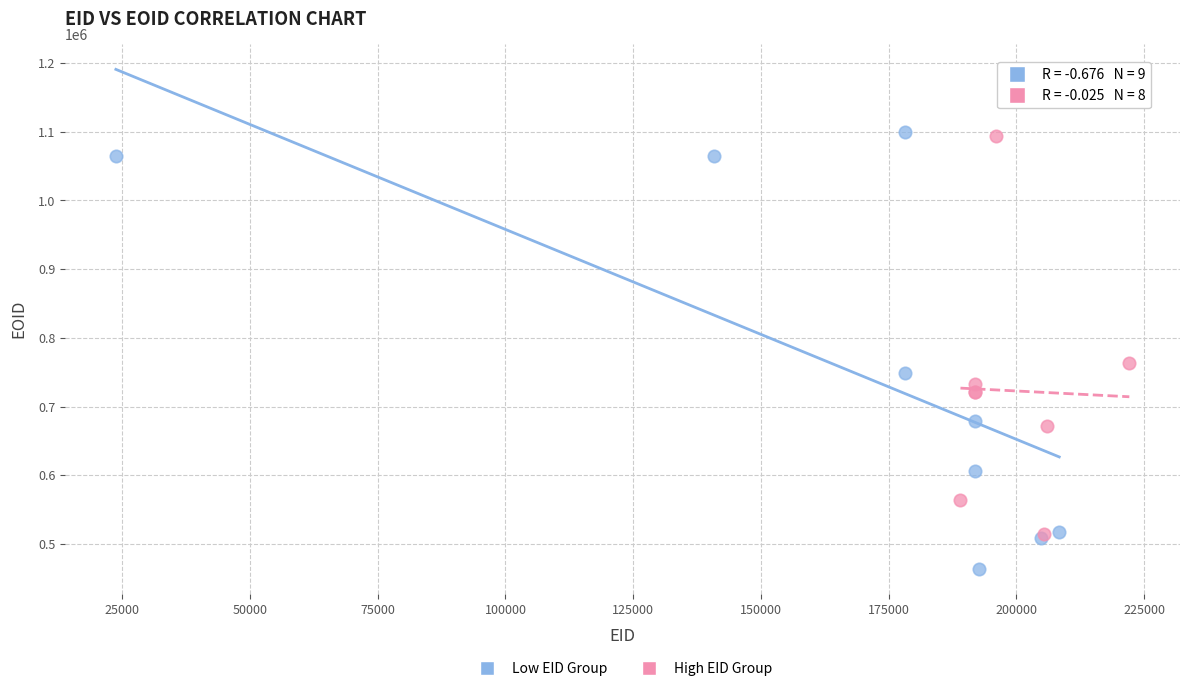

Which series contains the lowest Y value?

Low EID Group